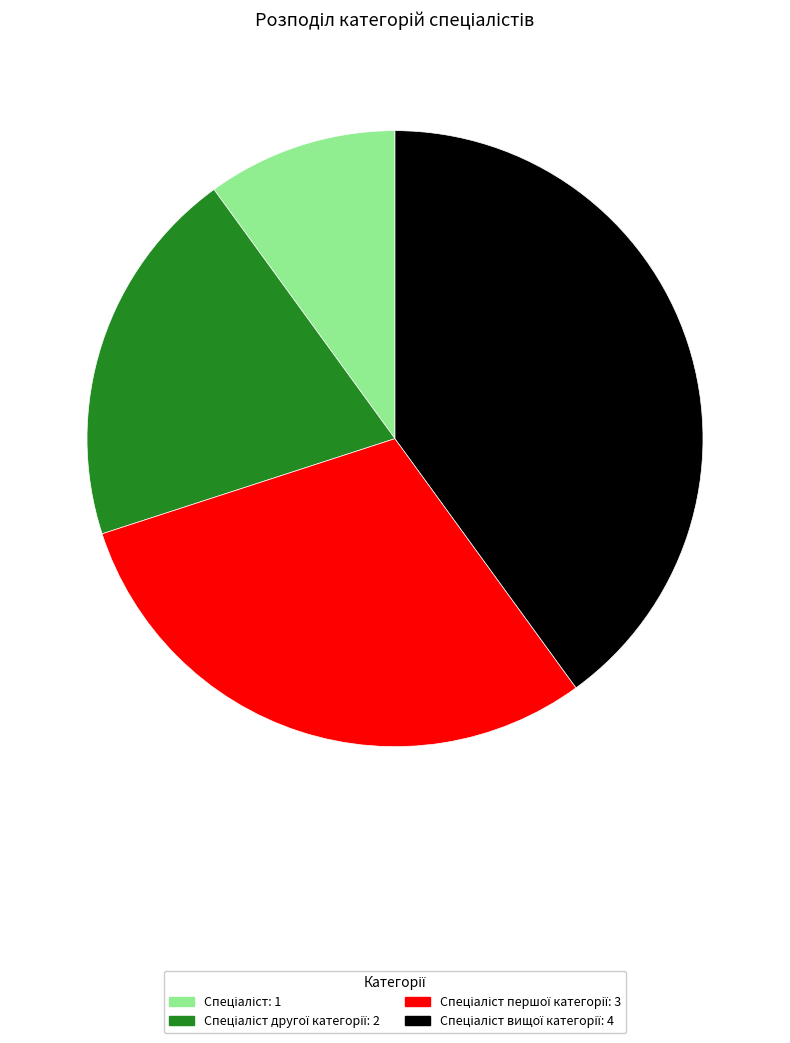

Is there any slice that represents more than half of the pie?

No